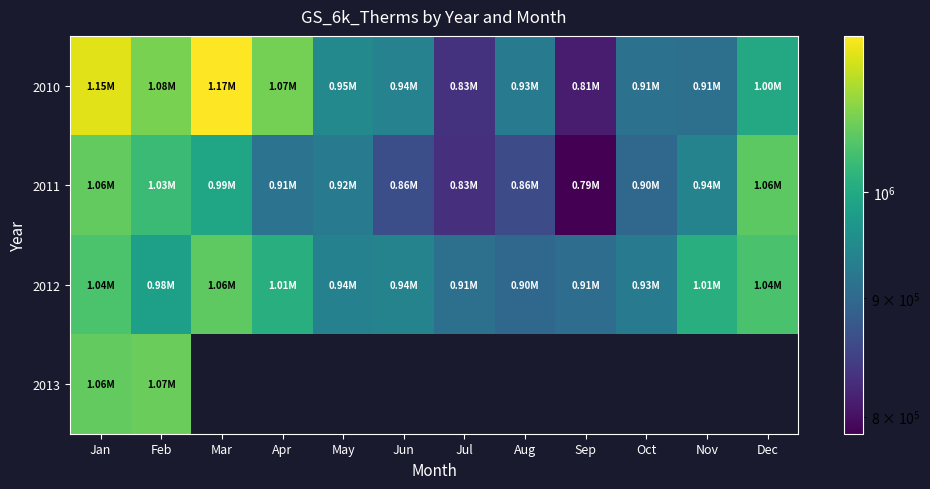

The value of 2012 at Sep is 1373428.7. True or false?

False